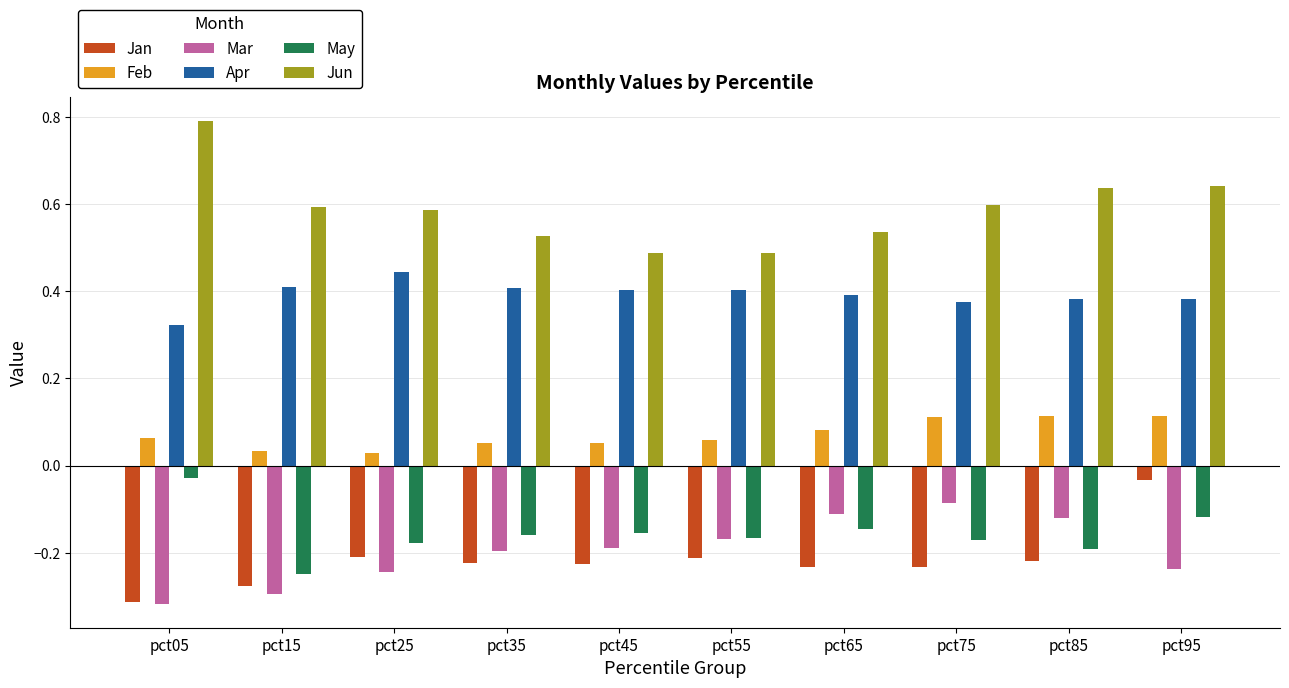

Is the value of May at pct55 greater than the value of Jun at pct45?

No